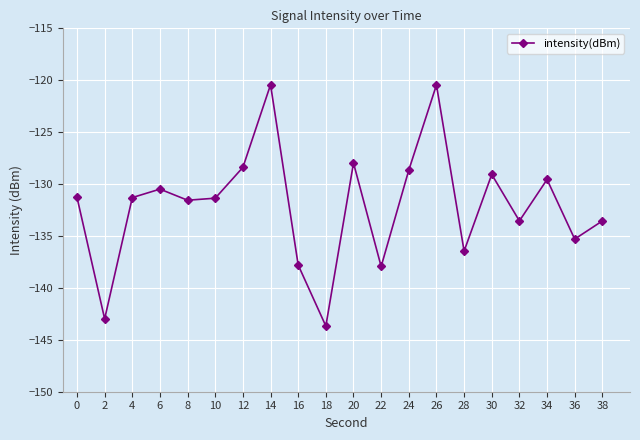

How many series are shown in this chart?

1